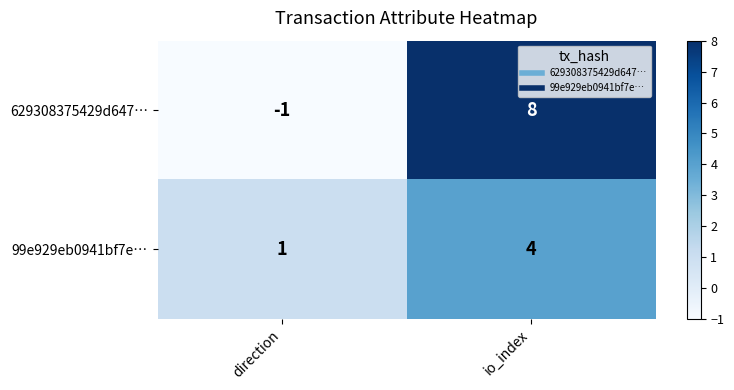

What is the maximum value shown in the chart?

8